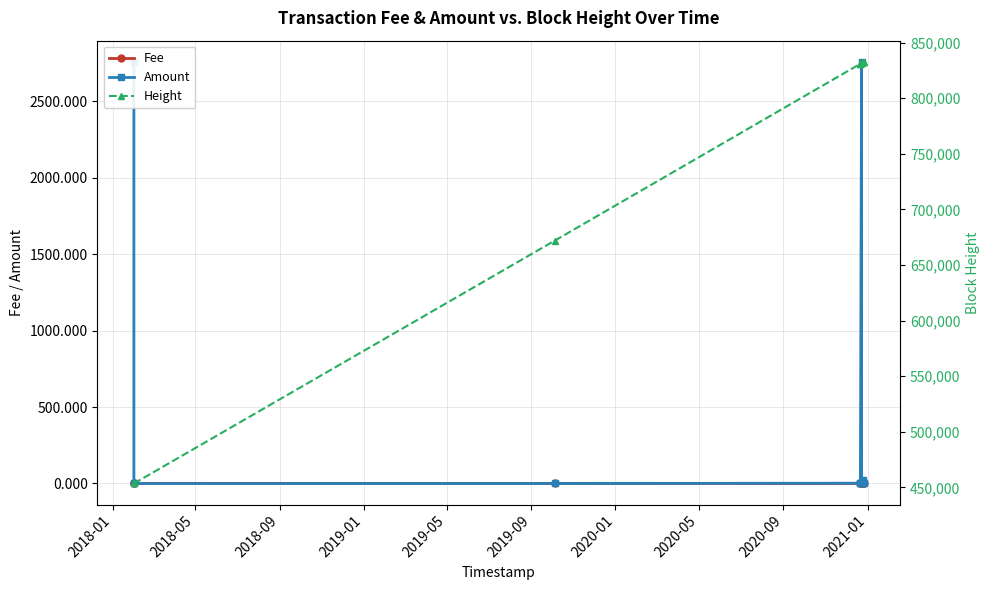

The value of Amount at 2021-01 is 1405.0. True or false?

False